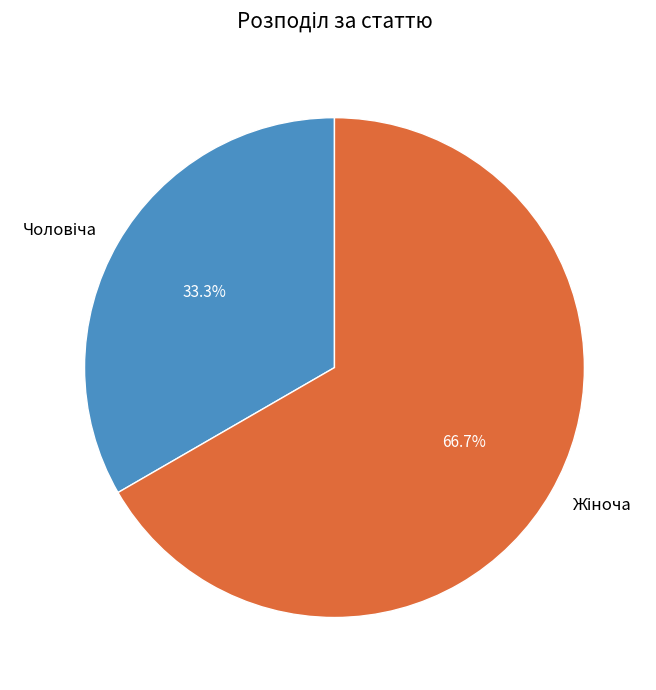

Is there any slice that represents more than half of the pie?

Yes